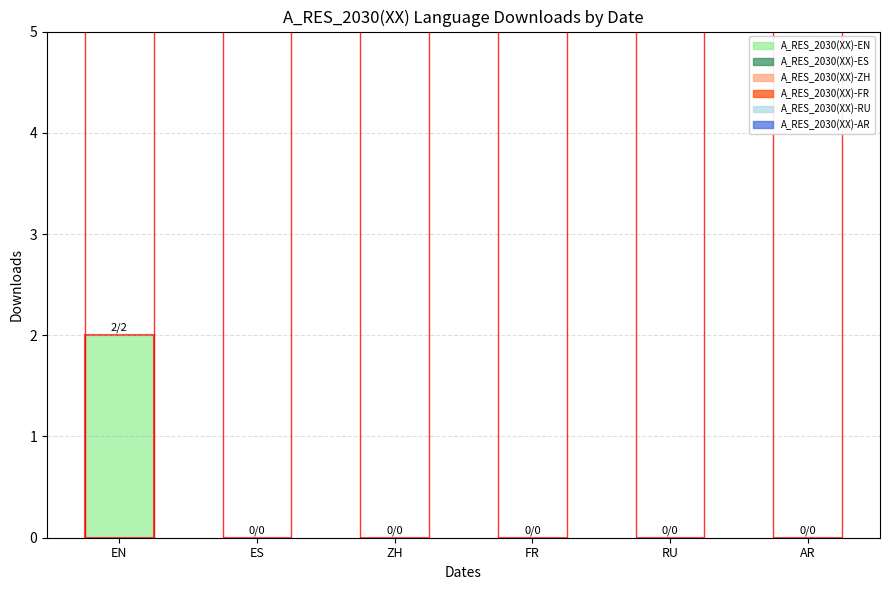

Reading left to right, what are all the values shown in this chart?

EN=2	ES=0	ZH=0	FR=0	RU=0	AR=0